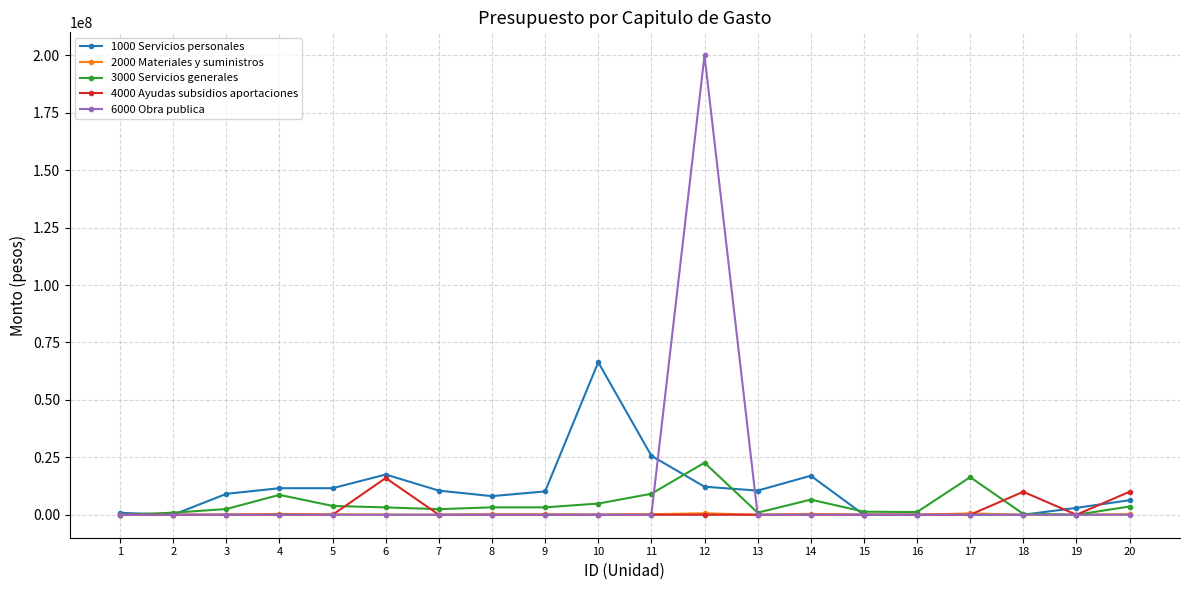

How many lines are shown in the chart?

5